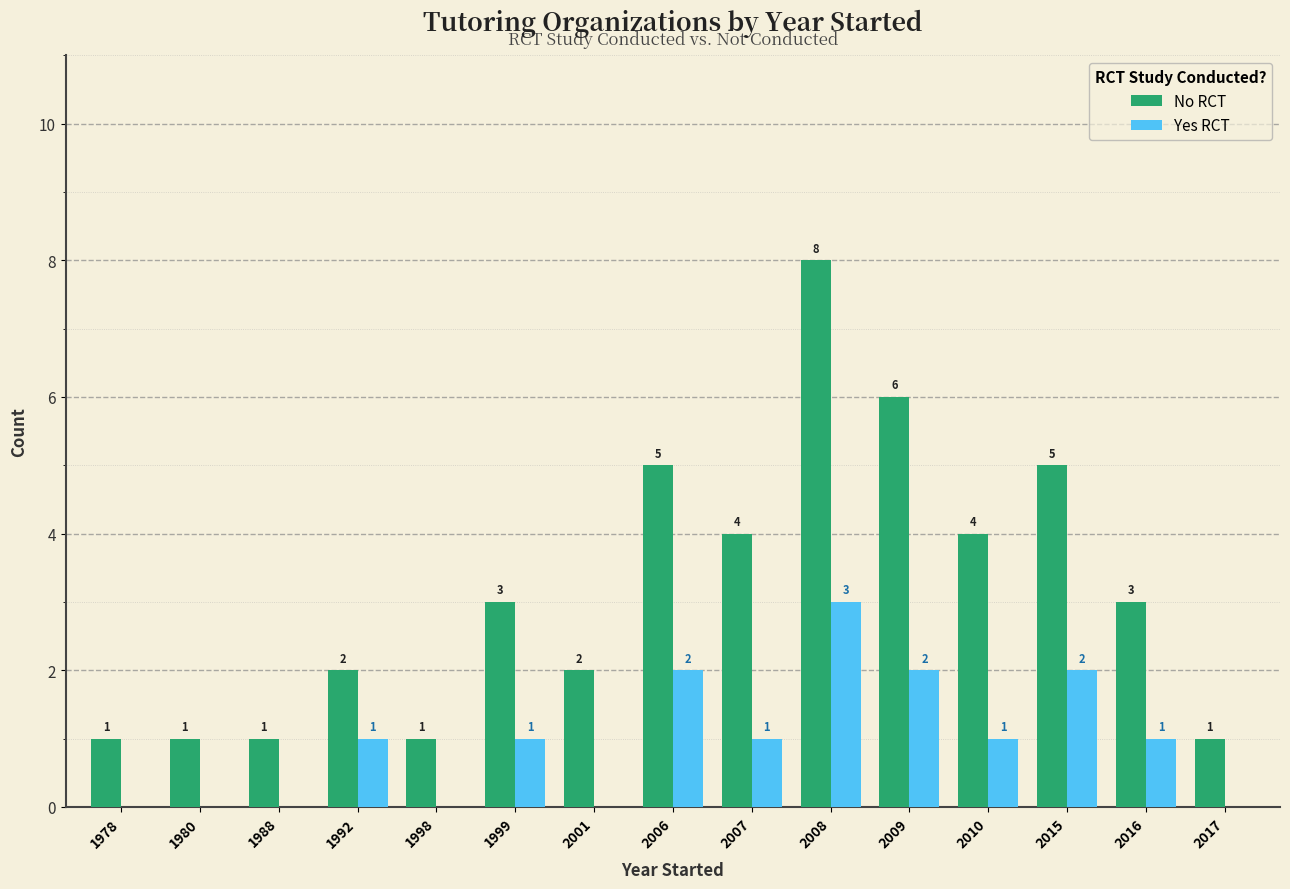

At which category is the sum across all series the highest?

2008